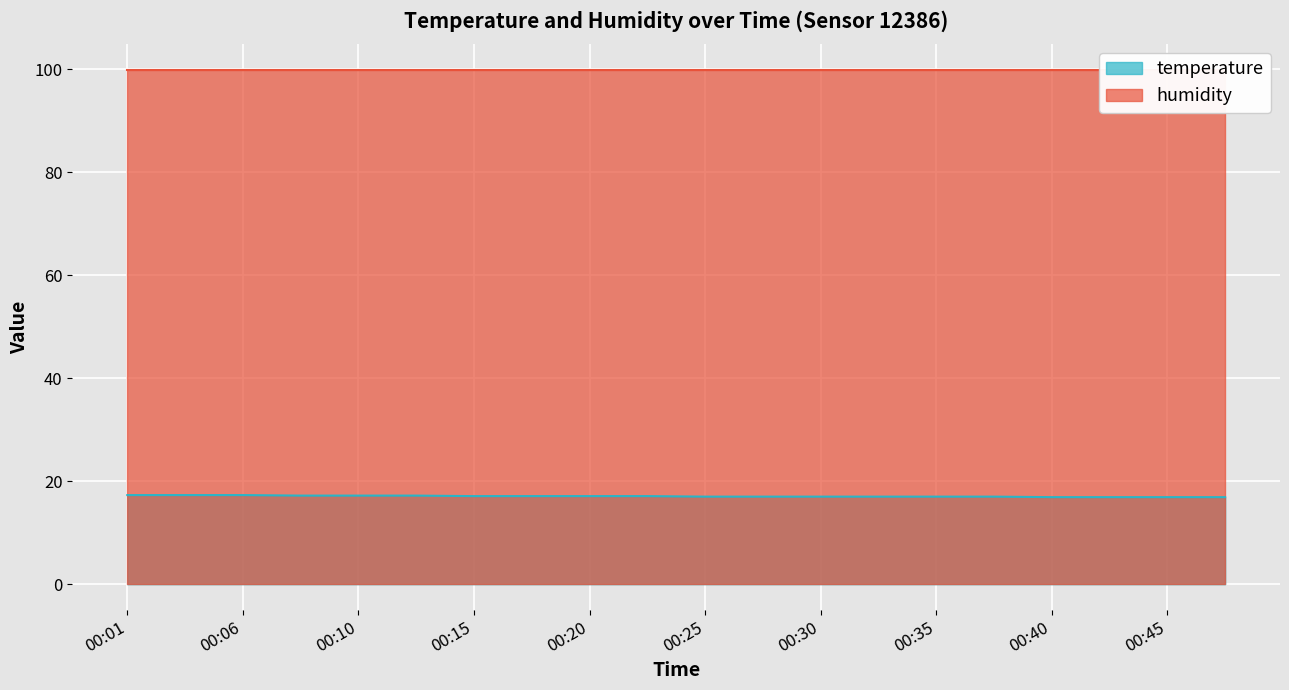

The chart shows a value of 17.1 at 00:23. True or false?

True